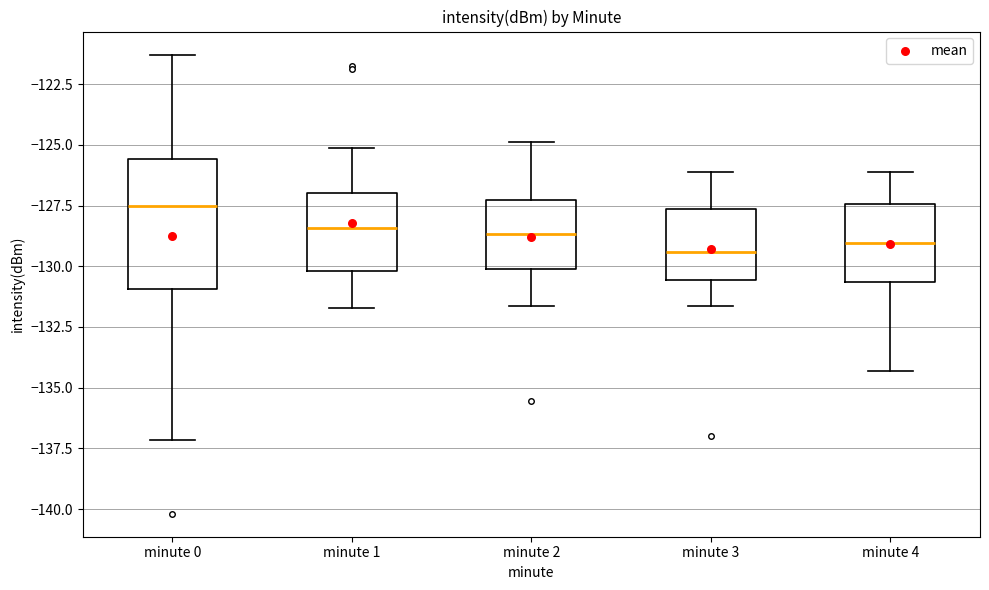

Reading left to right, read every box against the y-axis: the position of its median line, the range the box covers, and the ends of its whiskers. The values are not printed on the chart, so give them approximately, as read against the axis.

minute 0: median -127.5, box -131.0 to -125.5, whiskers -137.0 to -121.5
minute 1: median -128.5, box -130.0 to -127.0, whiskers -131.5 to -125.0
minute 2: median -128.5, box -130.0 to -127.5, whiskers -131.5 to -125.0
minute 3: median -129.5, box -130.5 to -127.5, whiskers -131.5 to -126.0
minute 4: median -129.0, box -130.5 to -127.5, whiskers -134.5 to -126.0